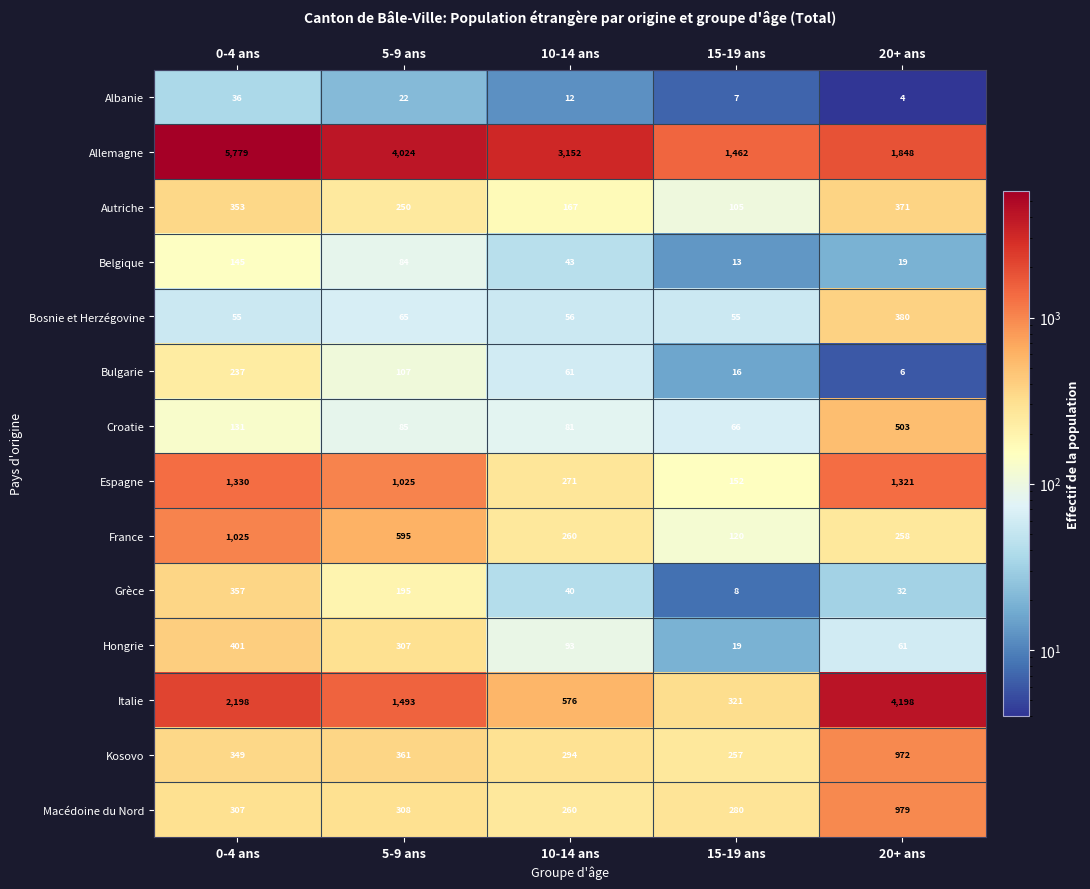

Which series has the widest spread of values?

Allemagne